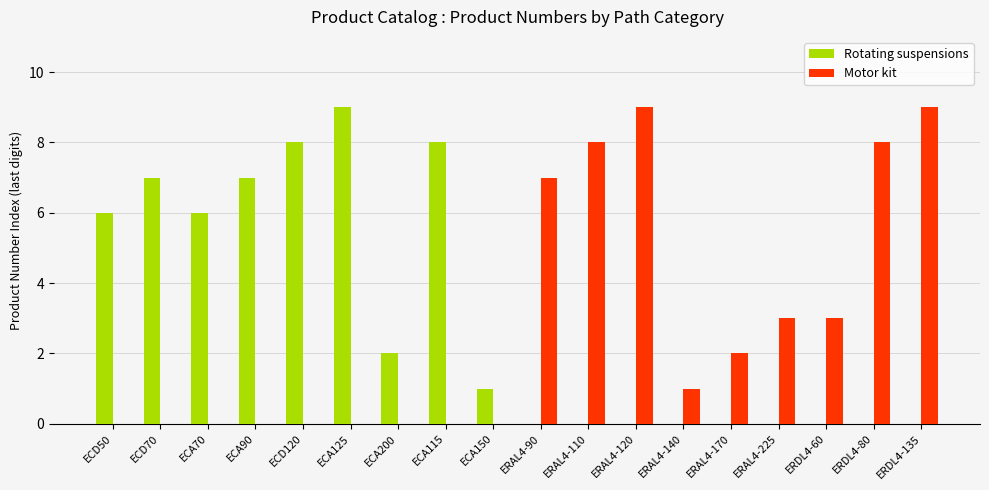

What is the maximum value shown in the chart?

9